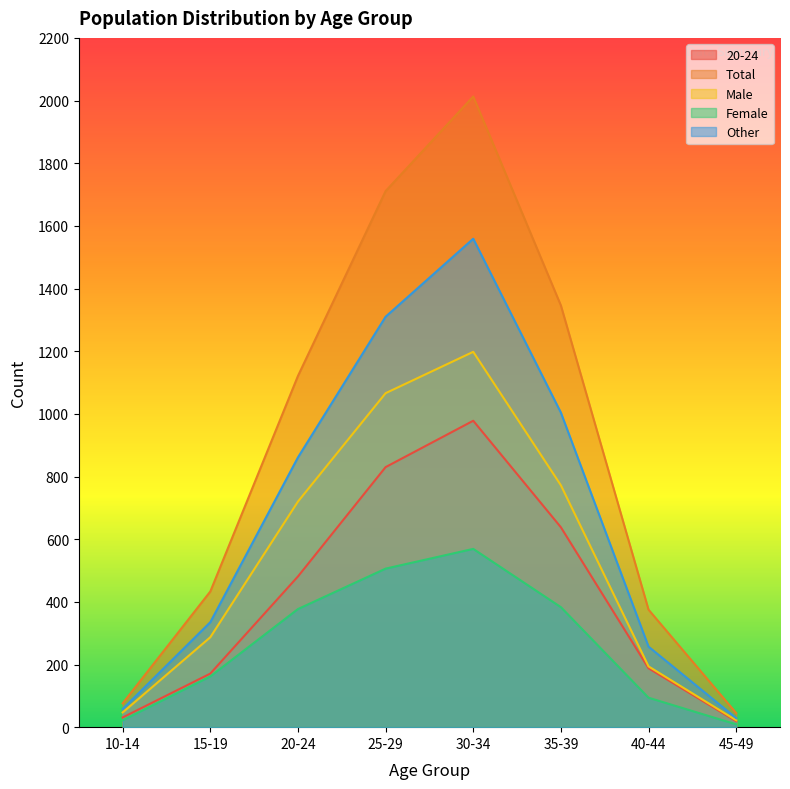

Which series changed the most between 30-34 and 35-39?

Total